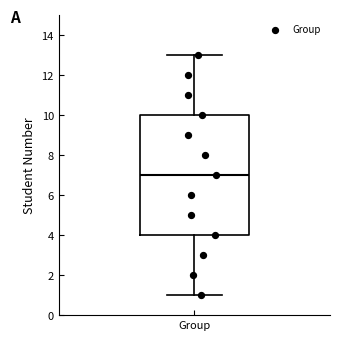

Where does the median line of the box for Group sit on the y-axis? The values are not printed on the chart, so give them approximately, as read against the axis.

7